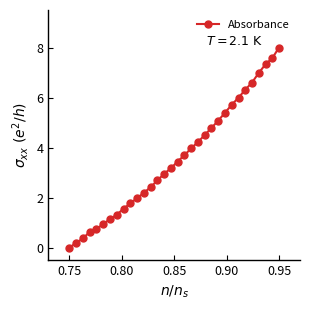

What is the average value?

3.6